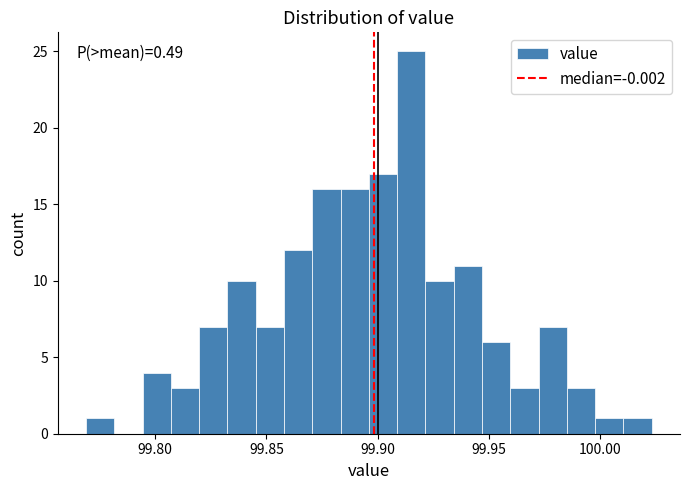

Read against the x-axis, roughly where is the centre of the tallest bar?

99.915